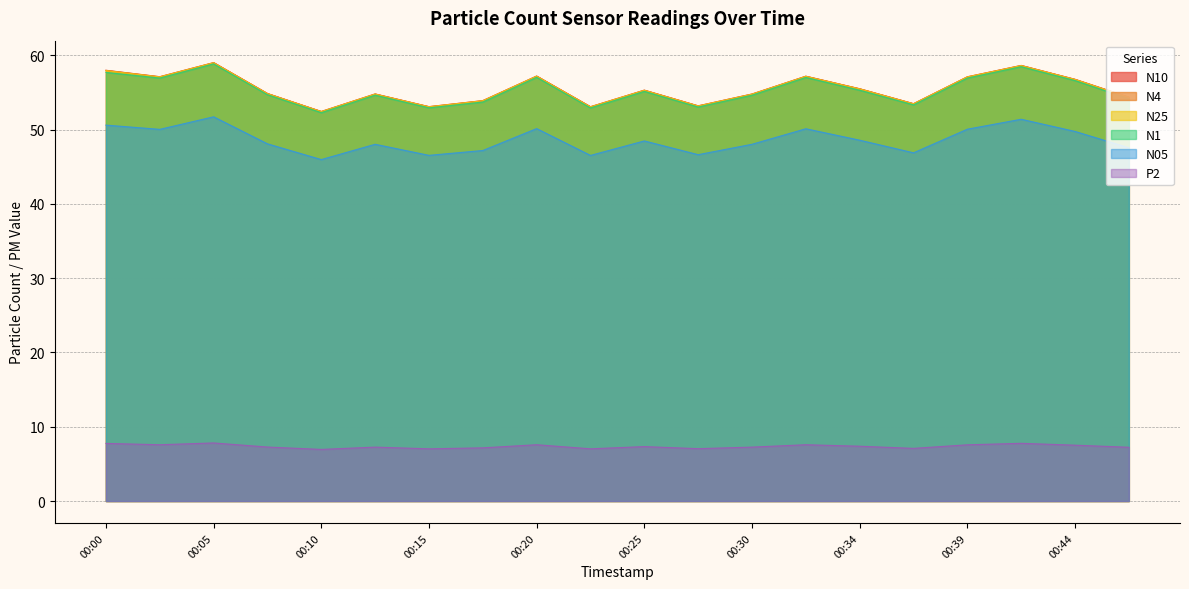

Reading left to right, what are all the values shown in this chart?

N10: 58.0	57.1	59.0	54.9	52.5	54.8	53.1	53.9	57.2	53.1	55.3	53.2	54.8	57.2	55.5	53.5	57.1	58.7	56.8	54.4
N4: 58.0	57.1	59.0	54.9	52.5	54.8	53.1	53.9	57.2	53.1	55.3	53.2	54.8	57.2	55.5	53.5	57.1	58.6	56.8	54.4
N25: 58.0	57.1	59.0	54.9	52.4	54.8	53.1	53.9	57.2	53.1	55.3	53.2	54.8	57.2	55.5	53.5	57.1	58.6	56.8	54.4
N1: 57.7	57.0	58.9	54.7	52.3	54.7	53.0	53.7	57.1	52.9	55.2	53.1	54.6	57.0	55.3	53.4	57.0	58.5	56.6	54.2
N05: 50.6	50.0	51.7	48.1	46.0	48.0	46.5	47.2	50.1	46.5	48.5	46.6	48.0	50.1	48.6	46.9	50.1	51.4	49.8	47.6
P2: 7.8	7.6	7.8	7.3	7.0	7.3	7.0	7.2	7.6	7.0	7.3	7.0	7.3	7.6	7.4	7.1	7.6	7.8	7.5	7.2